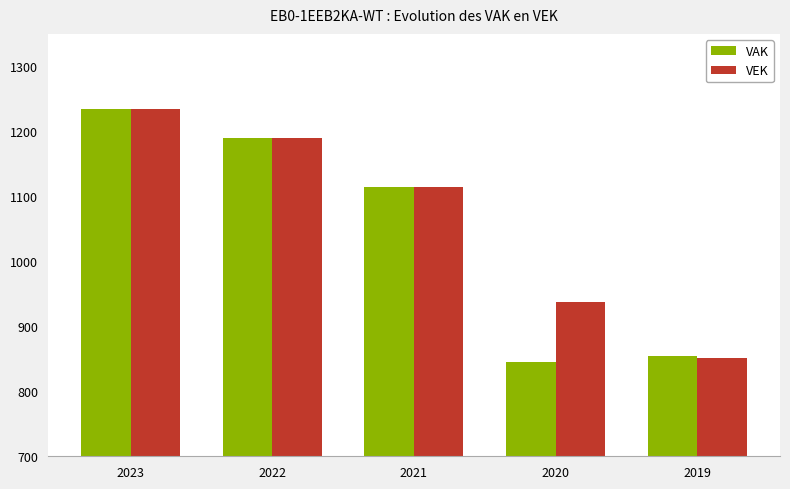

How many data points does each series have?

5